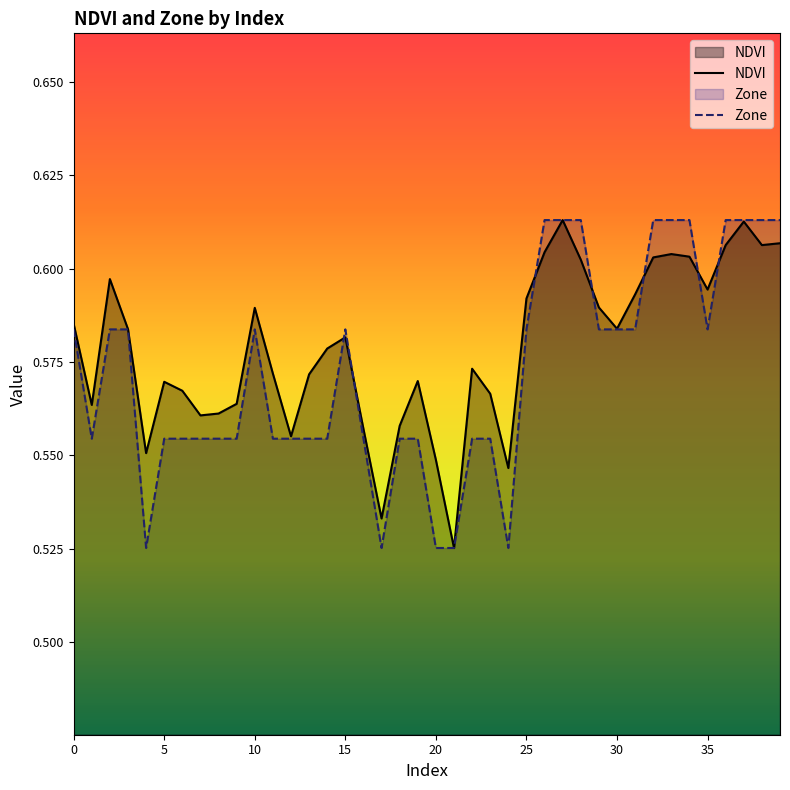

True or false: NDVI has more than 0 points higher than both neighbors.

True